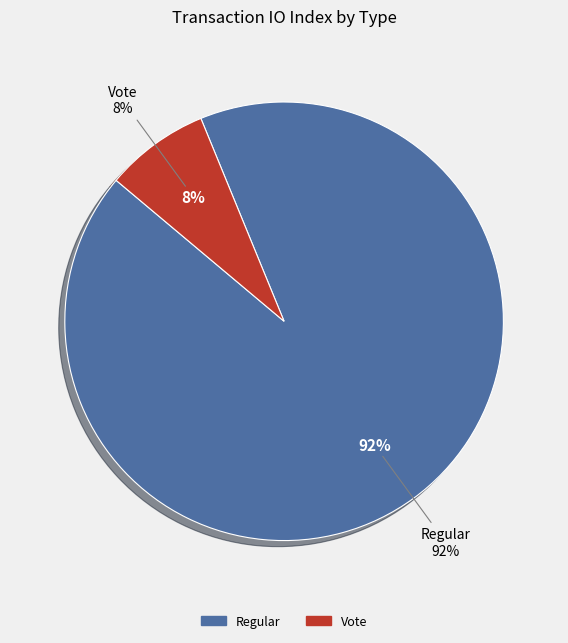

Is Regular the majority of the pie?

Yes